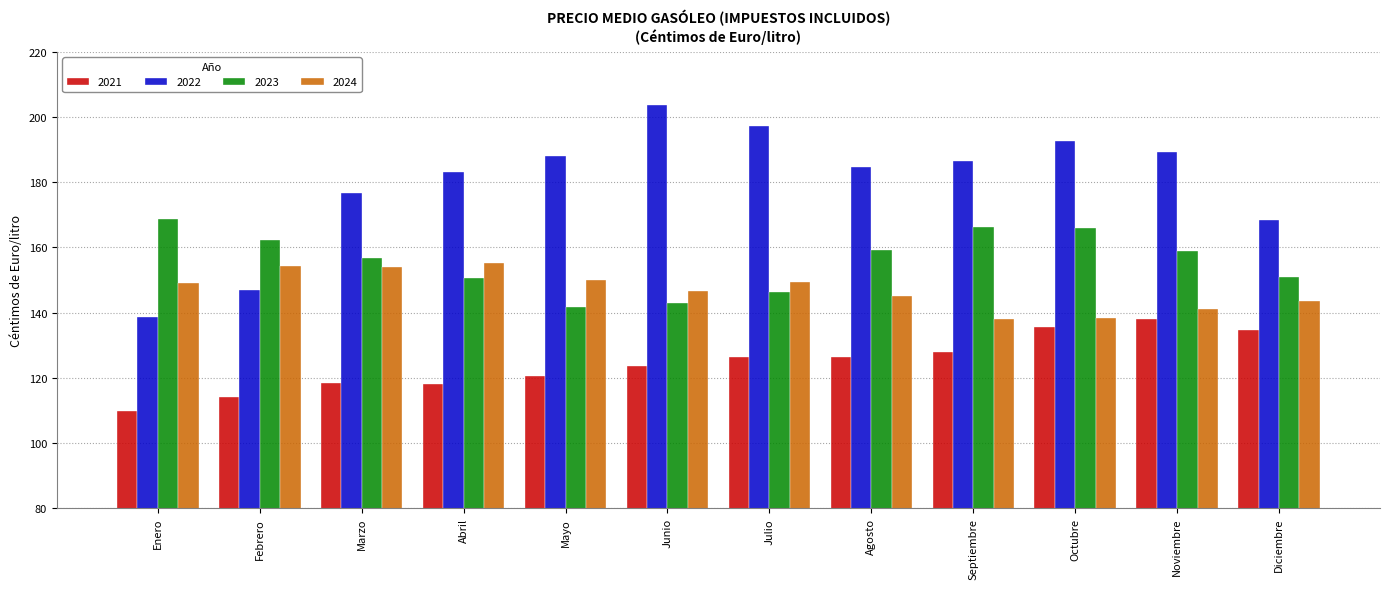

Does the chart contain any negative values?

No